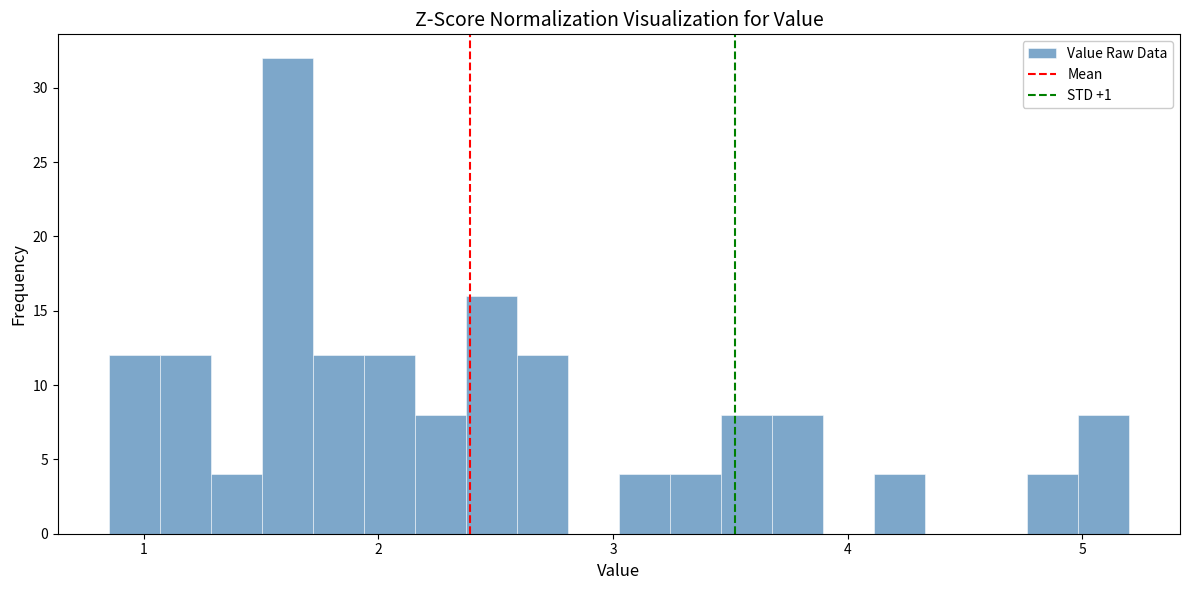

Around what value on the x-axis is the tallest bar? Give the approximate position of its centre, as read against the axis.

1.6